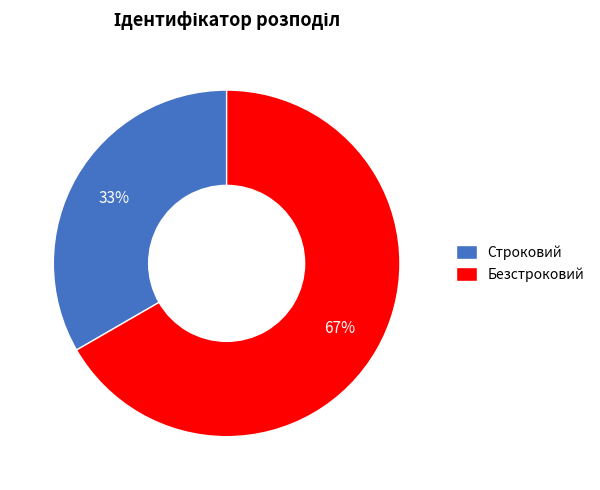

The Безстроковий slice represents 59% of the pie. True or false?

False